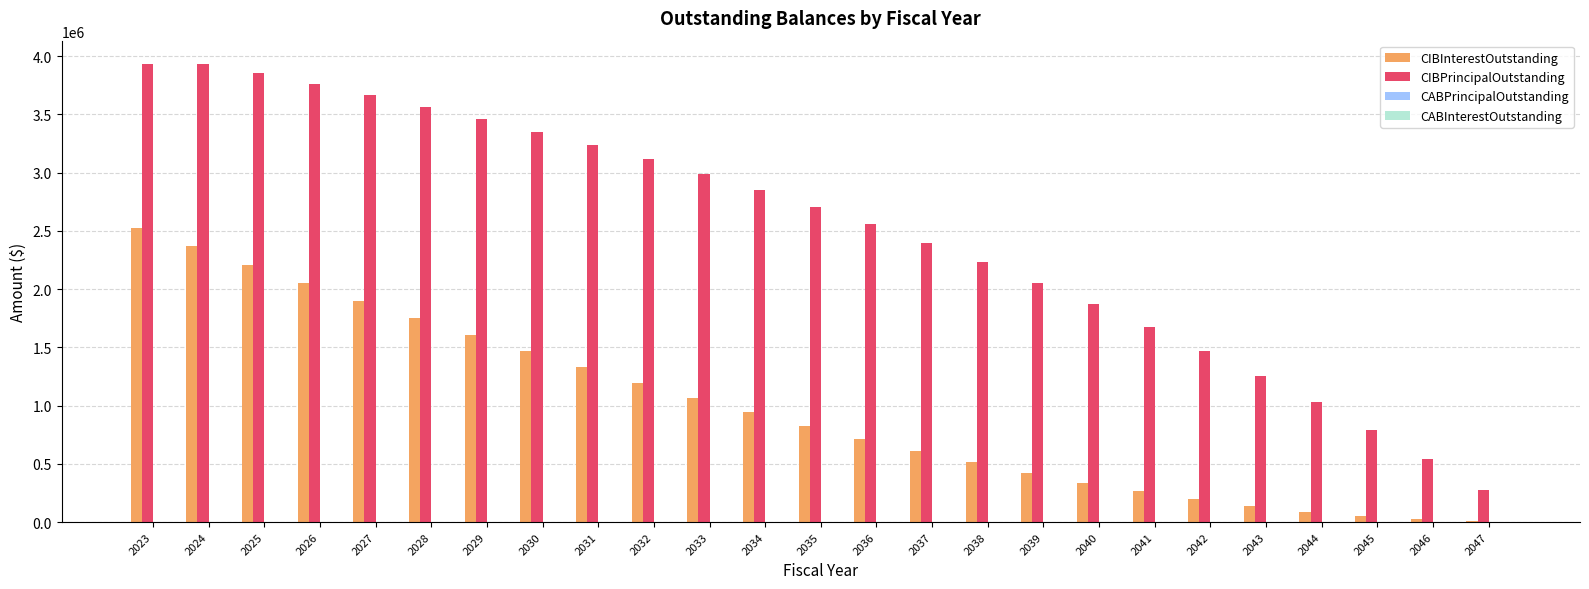

What is the sum of all CIBPrincipalOutstanding values?

62550000.0